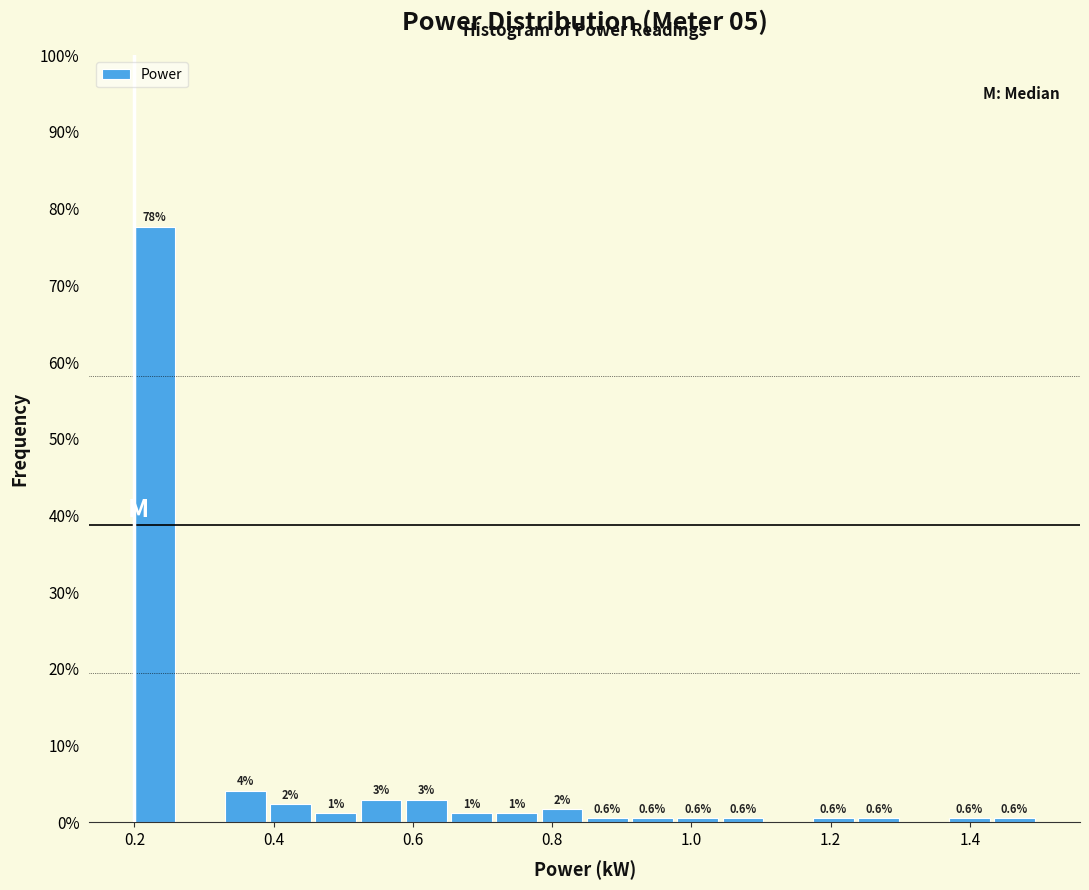

Read against the x-axis, roughly where is the centre of the tallest bar?

0.22